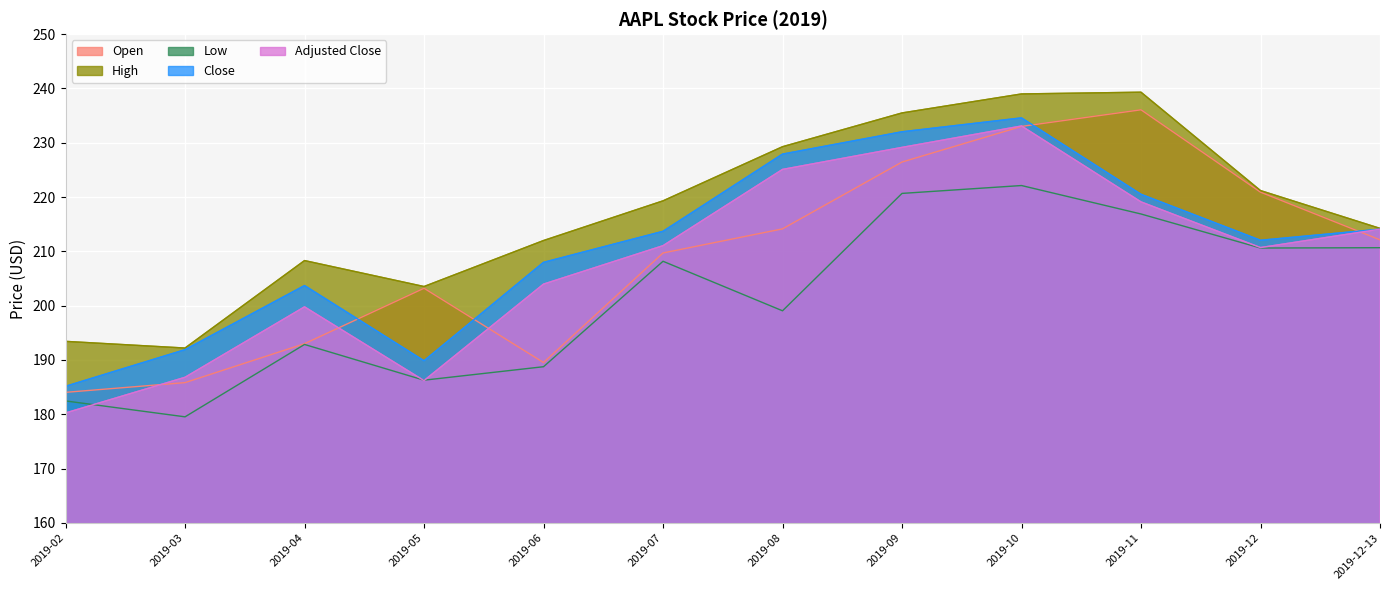

What is the average value of the Low series?

201.5